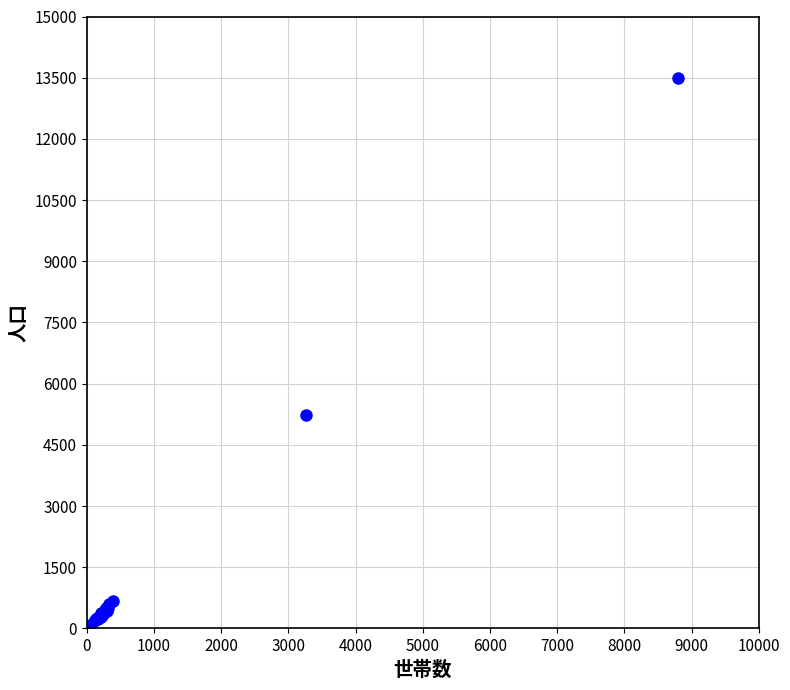

What Y value in the scatter plot is closest to 6807?

5231